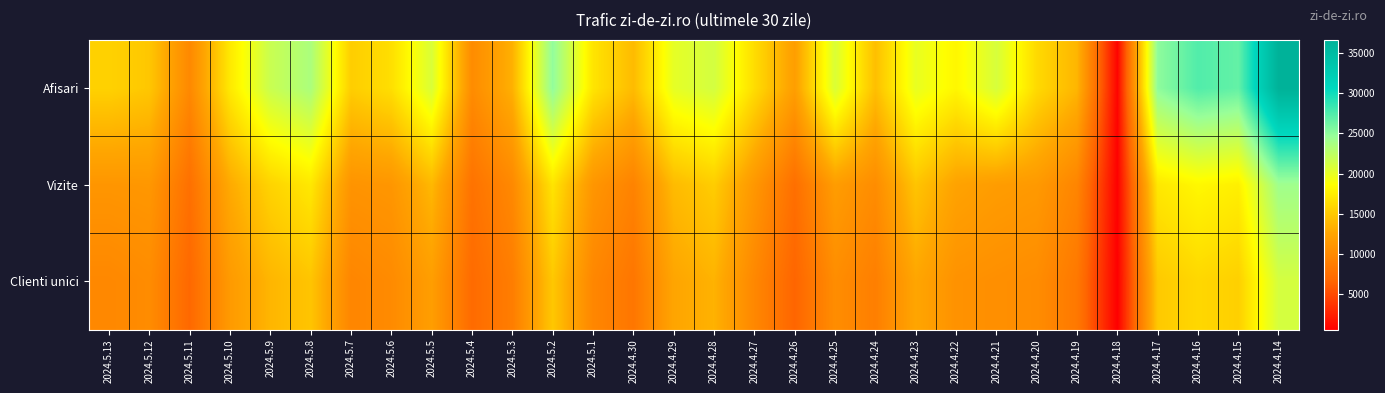

At which category is the sum across all series the highest?

2024.4.14